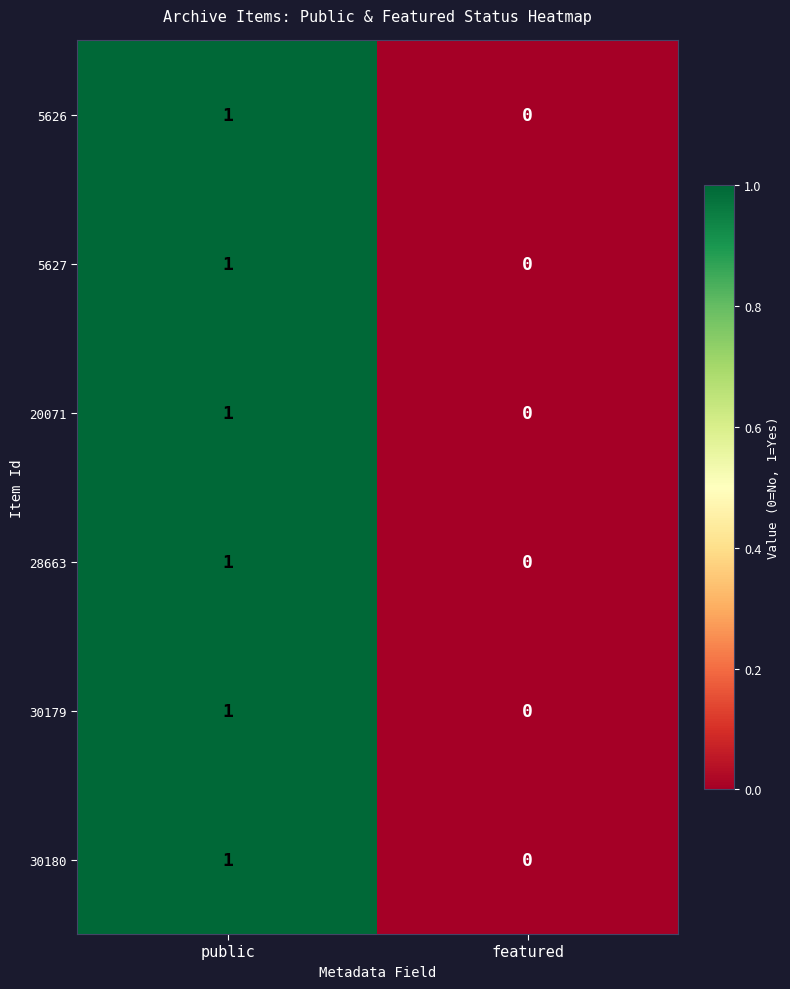

At which label is 30179 closest to 0?

featured